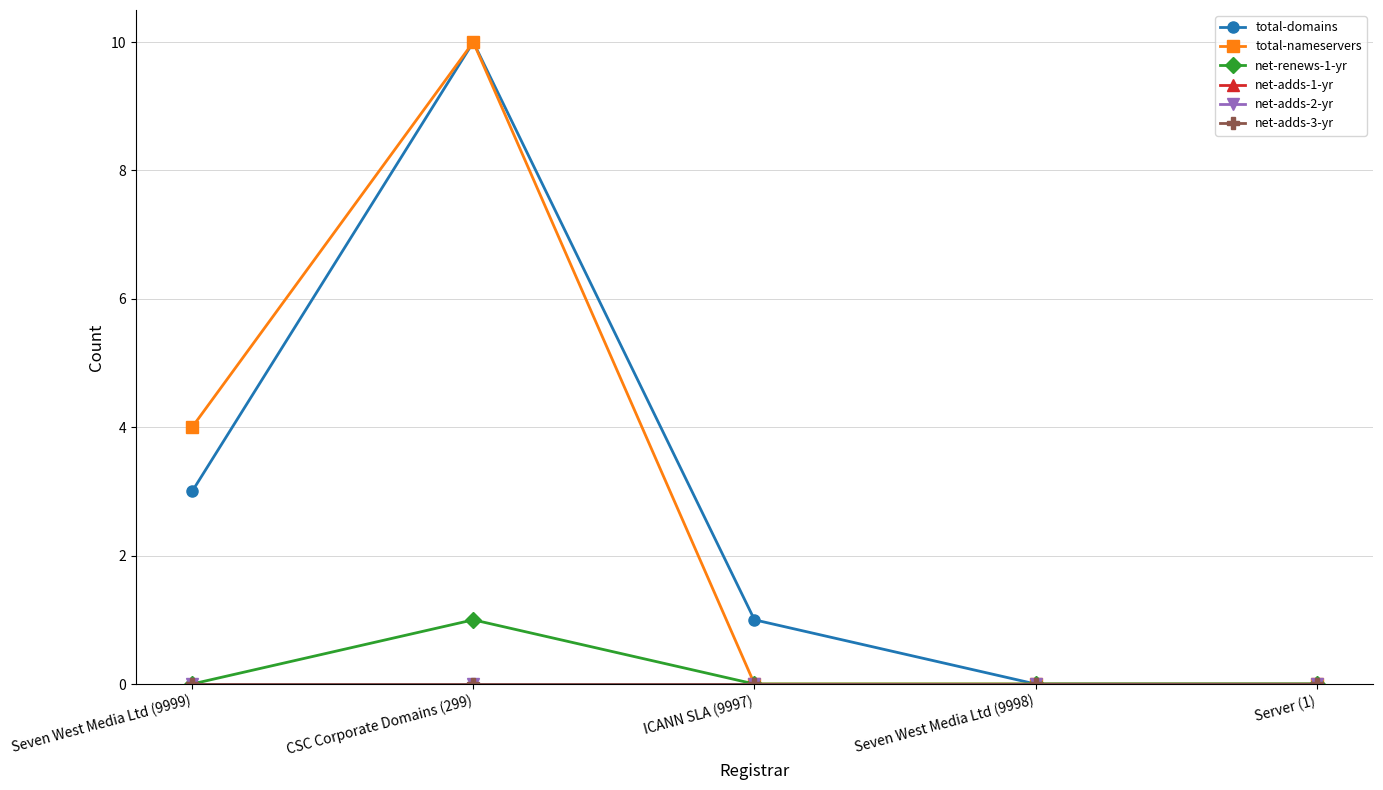

Does the chart display data point markers on the line(s)?

Yes